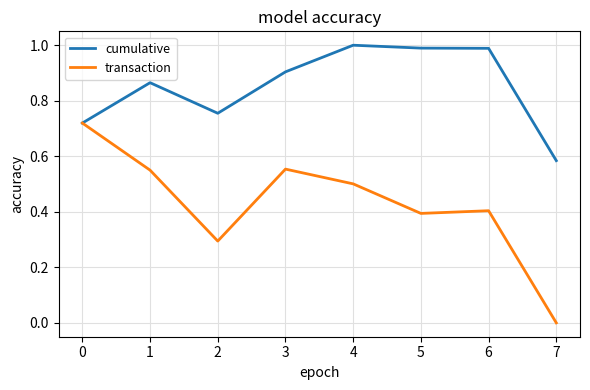

What is the total value across all series at 3?

1.5